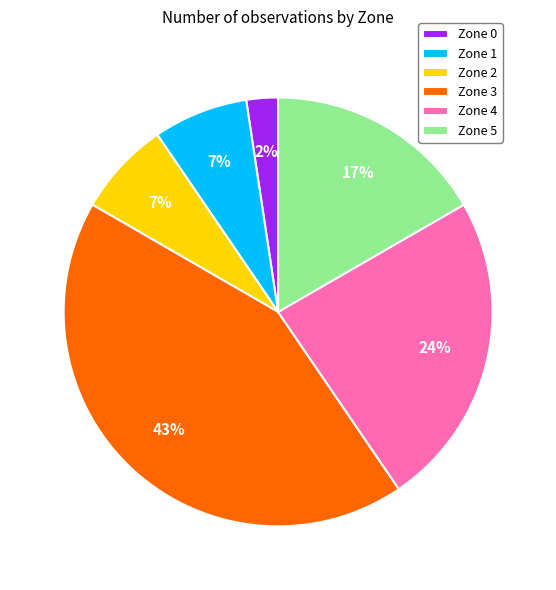

To the nearest percent, what portion does Zone 3 represent?

43%